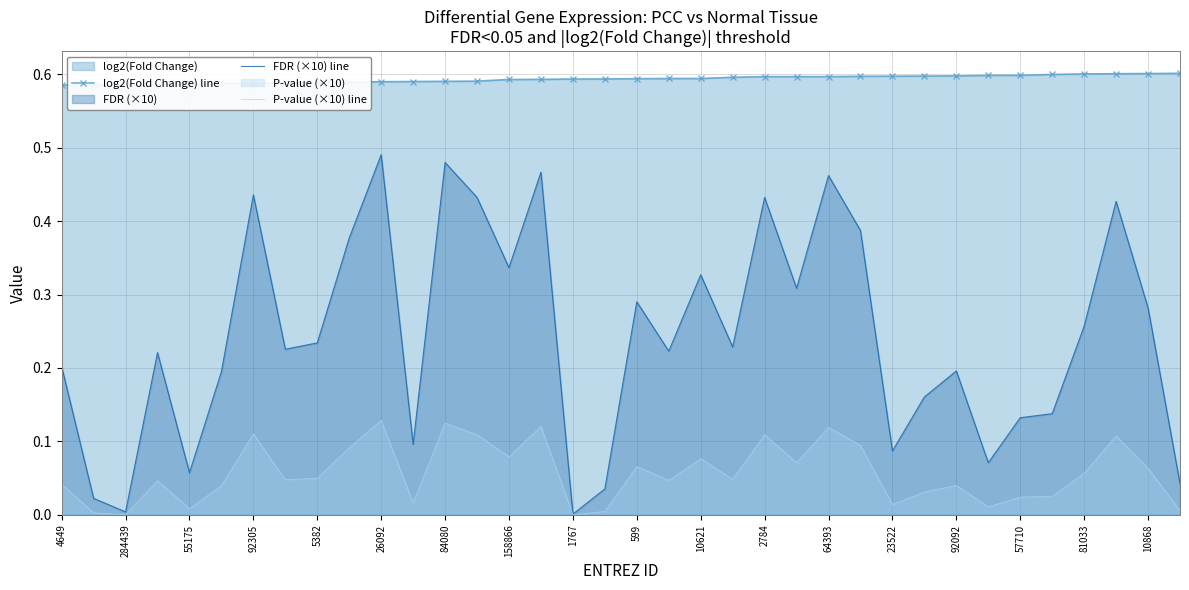

Which series has the widest spread of values?

FDR (×10) line